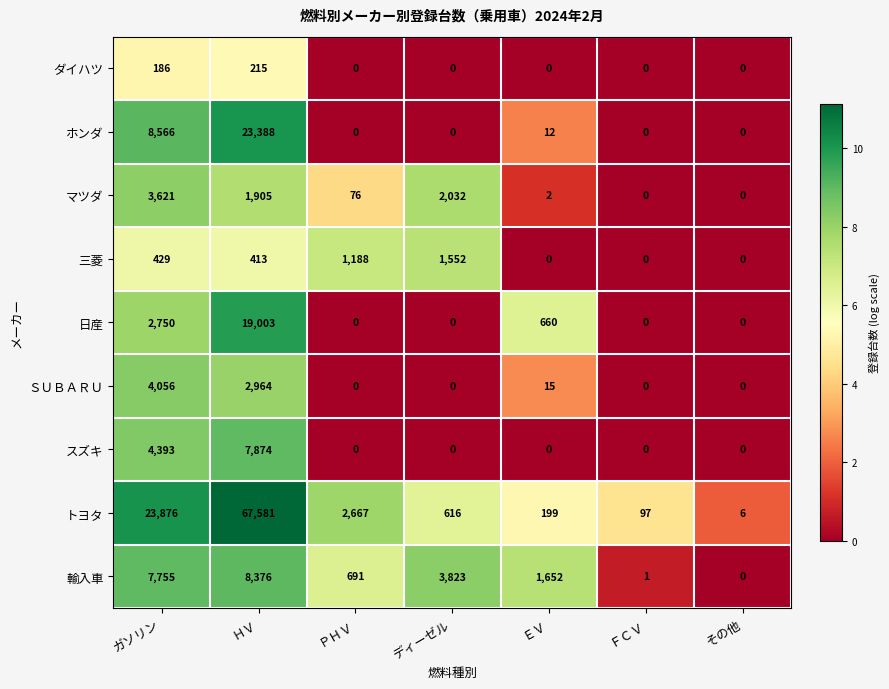

Which category has the highest value in the マツダ series?

ガソリン